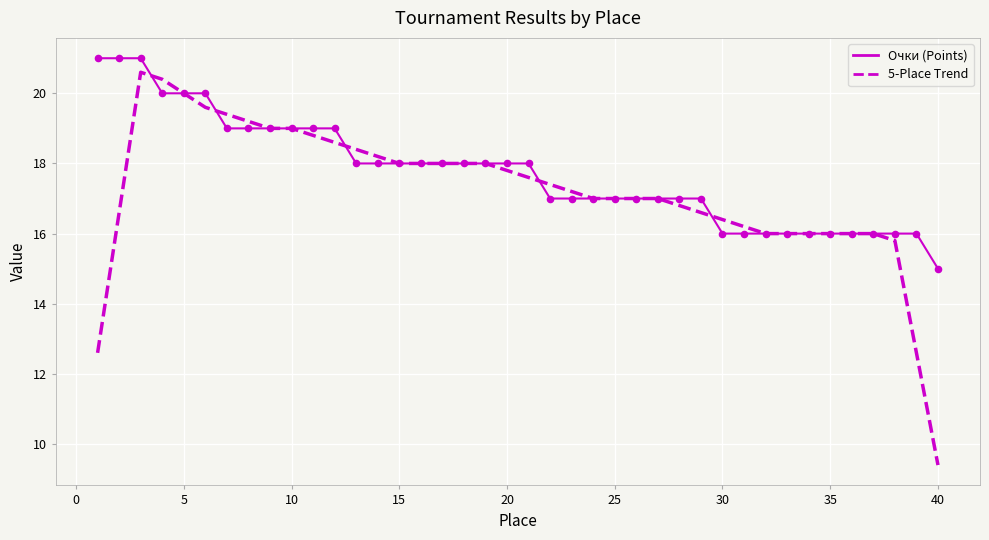

Which series has the largest total across all categories?

Очки (Points)